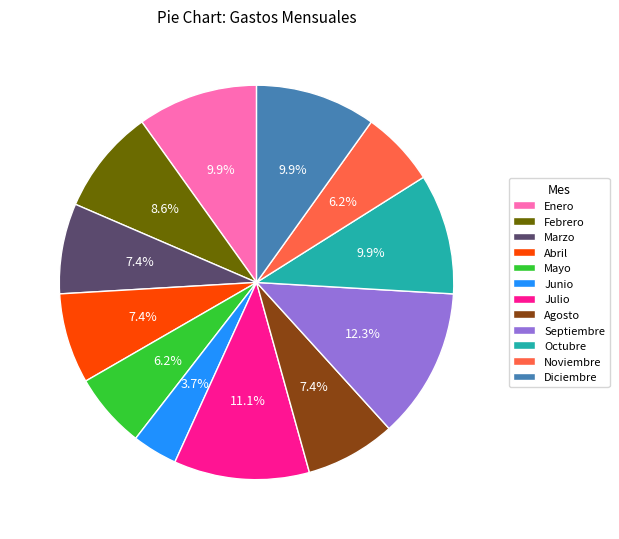

To the nearest percent, what is the average slice percentage?

8%